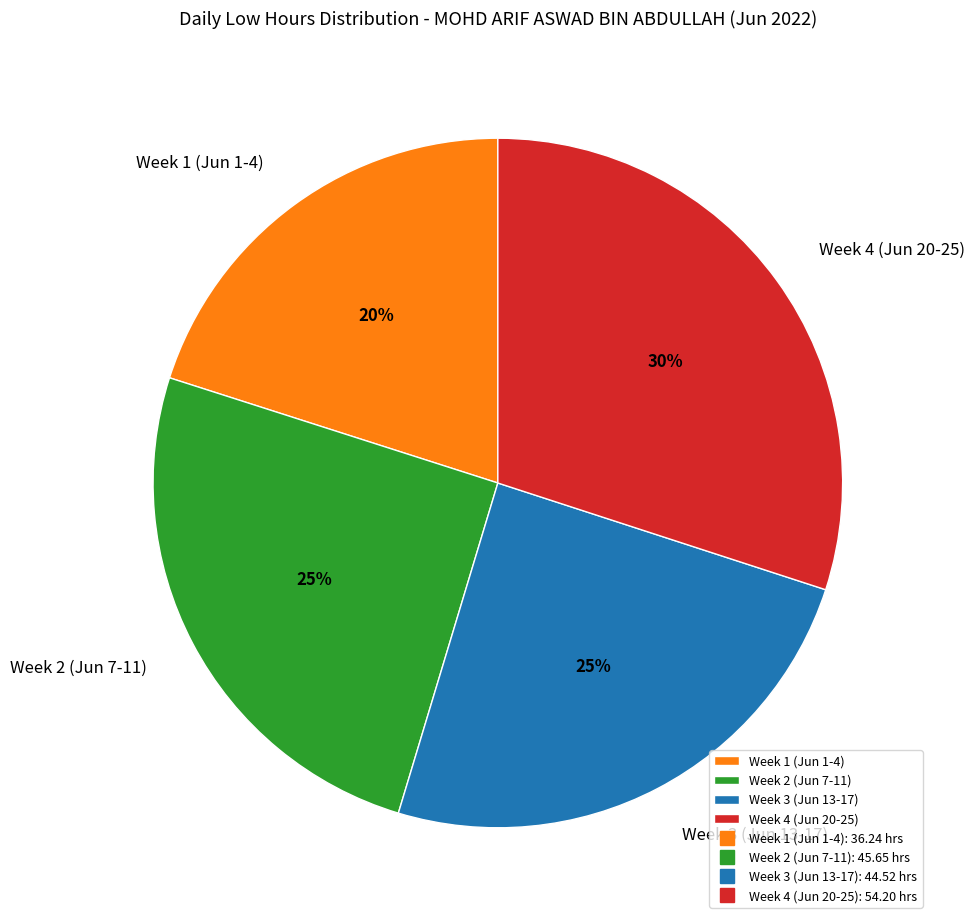

Count the number of slices in the pie.

4